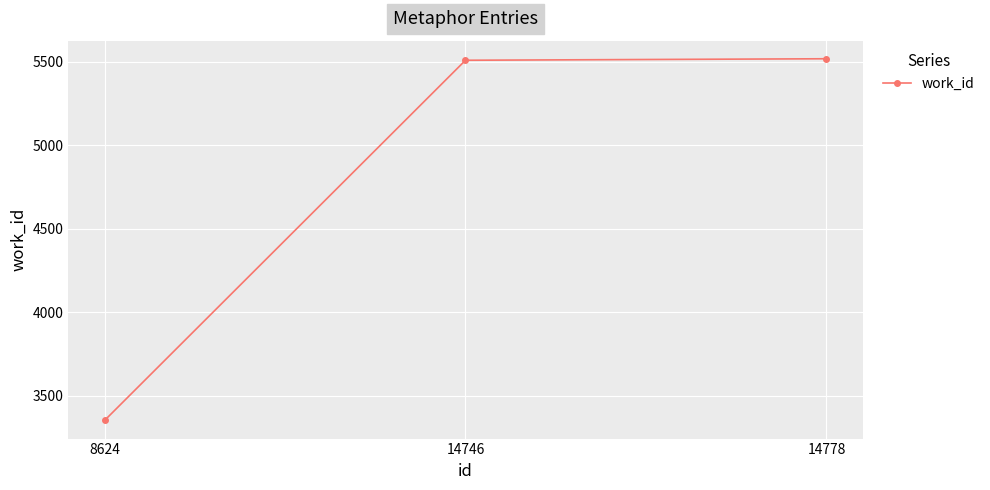

The value at 14778 is 7470. True or false?

False